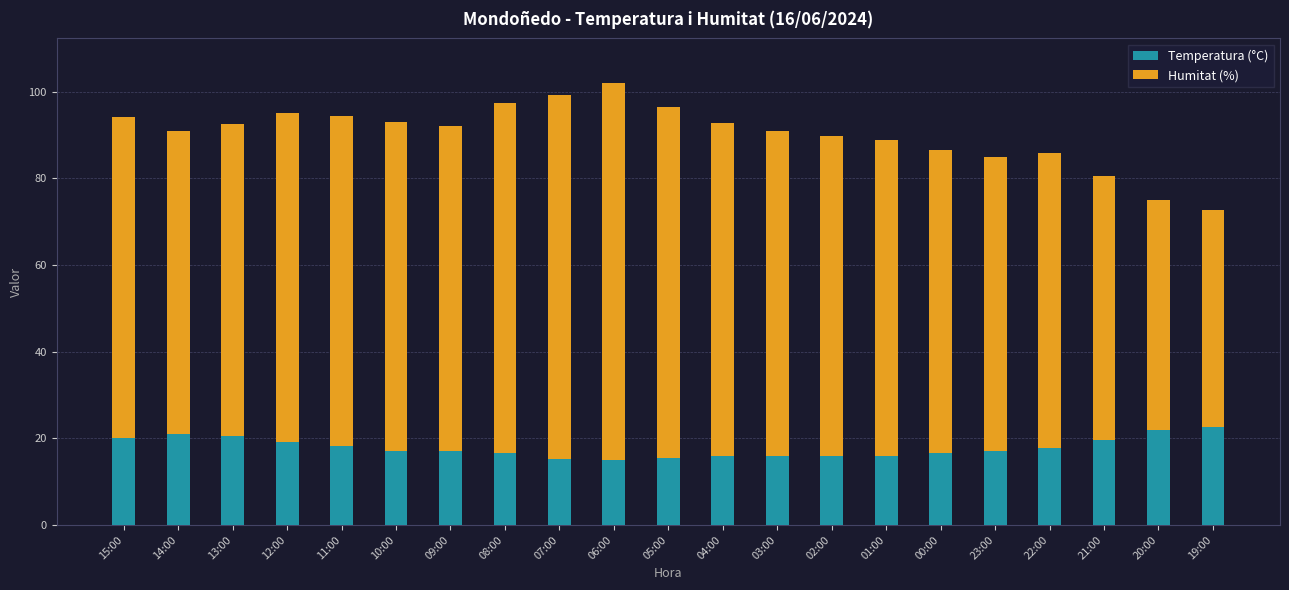

What is the average value of the Temperatura (°C) series?

17.8